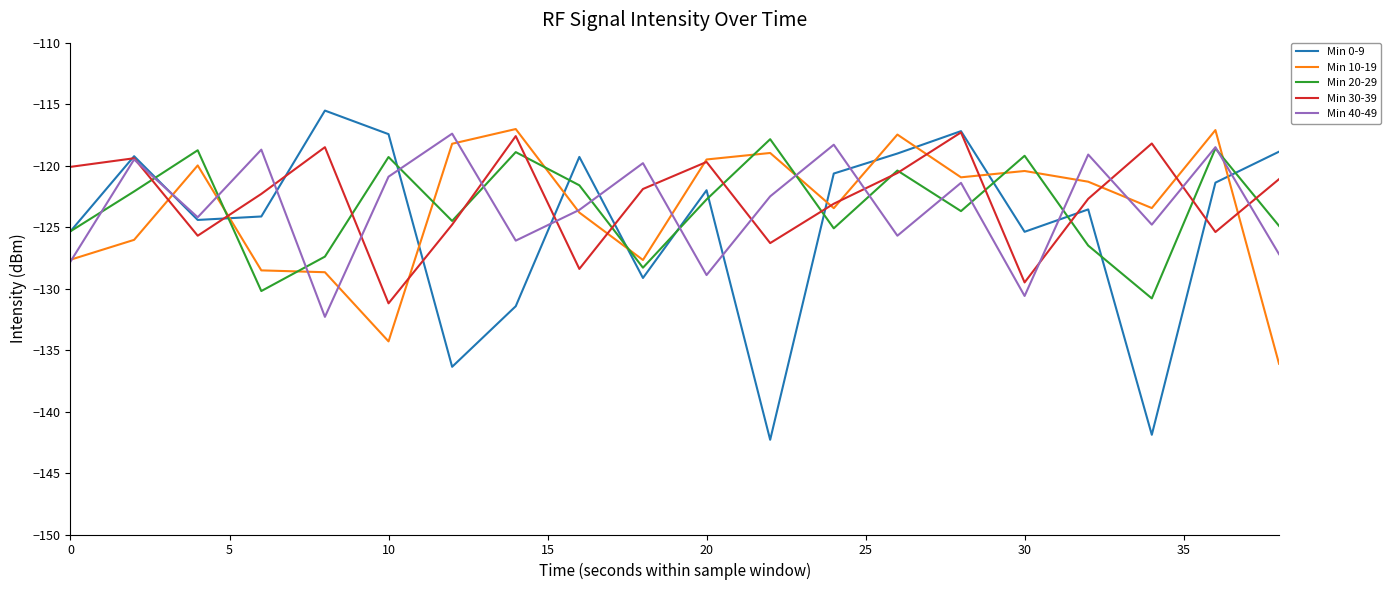

Which series has the widest spread of values?

Min 0-9